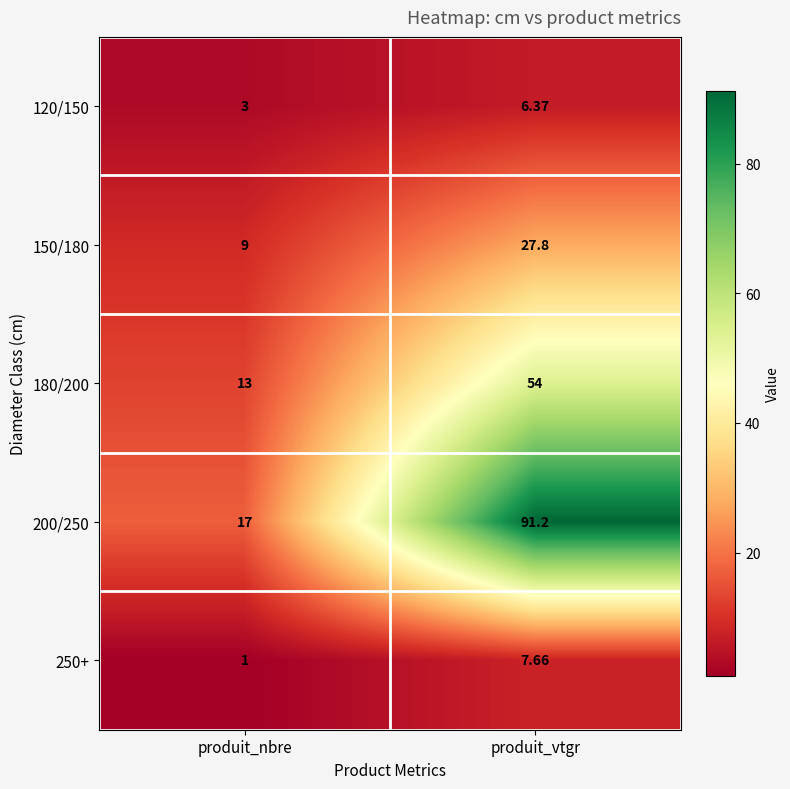

Which label corresponds to the smallest value in the chart?

produit_nbre